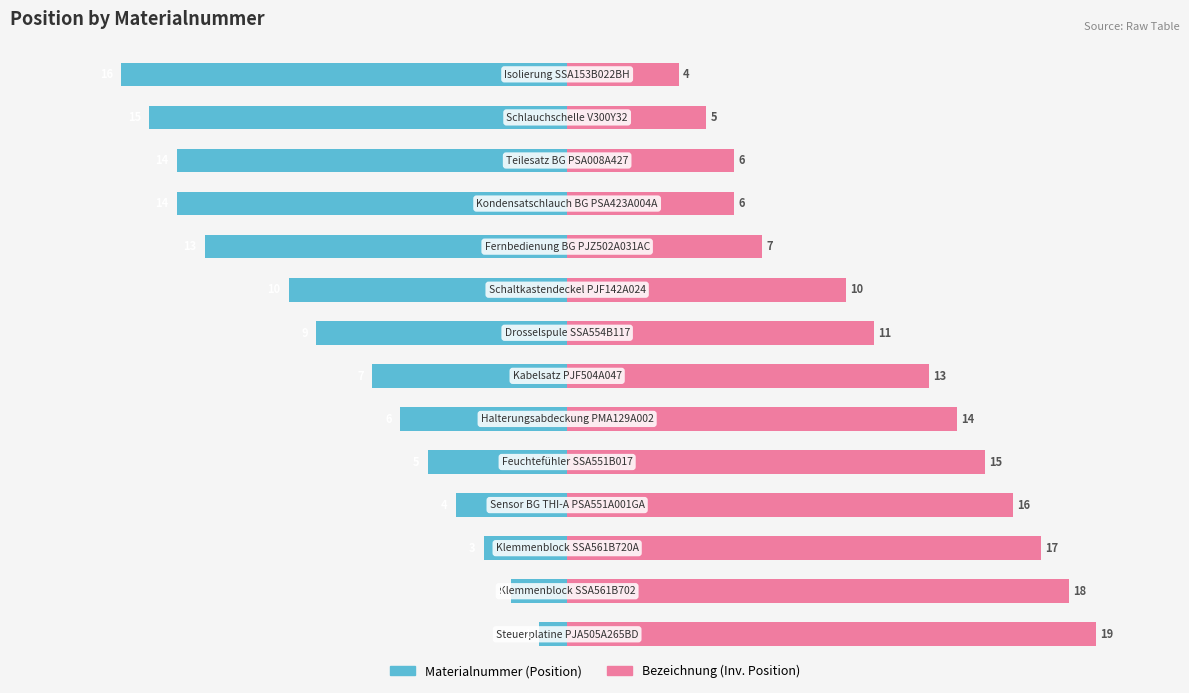

What is the difference between the highest and lowest values at 11?

20